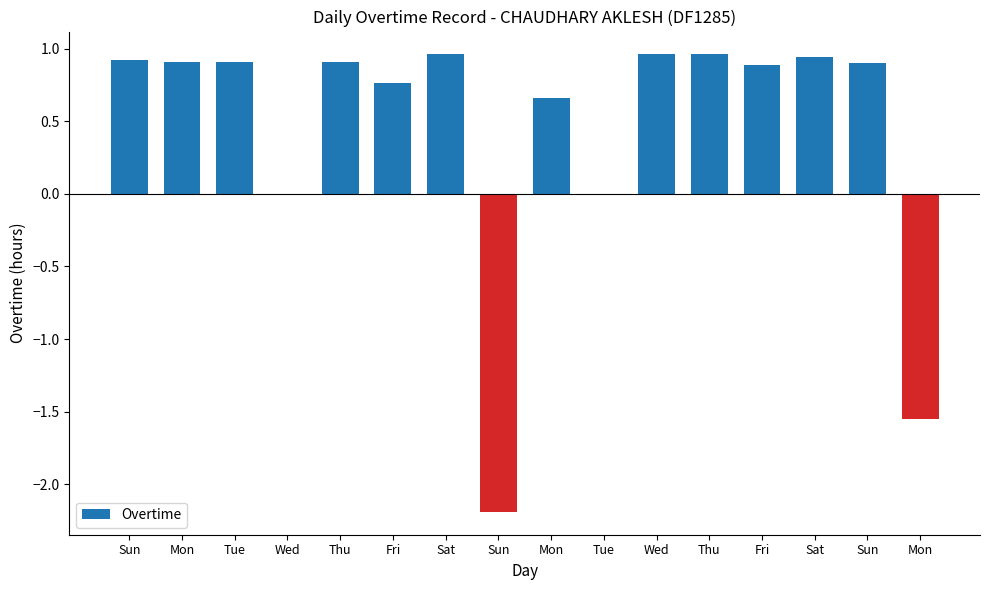

Count the number of data series in this chart.

1